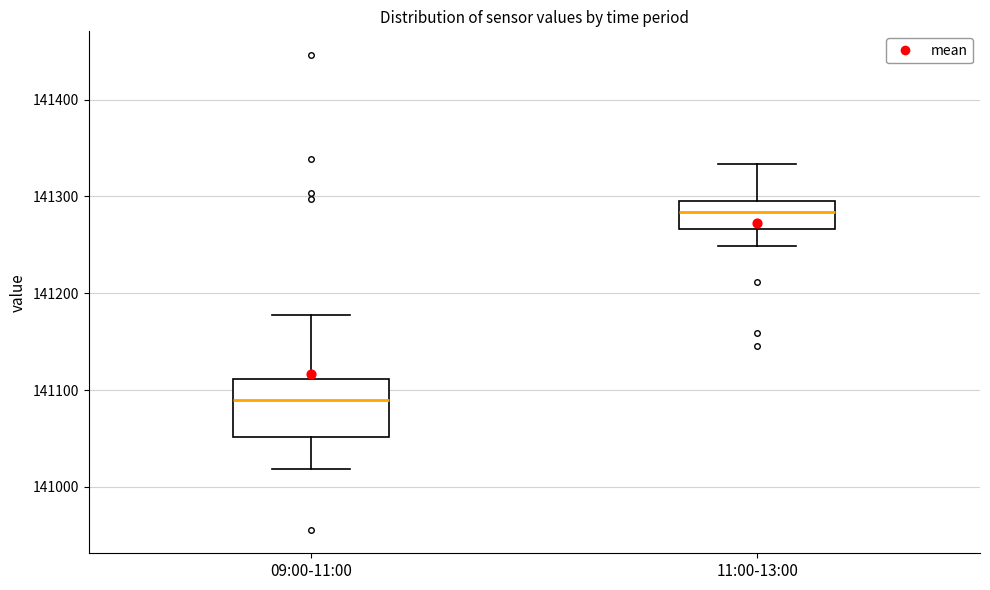

Which box's median line is the lowest?

09:00-11:00